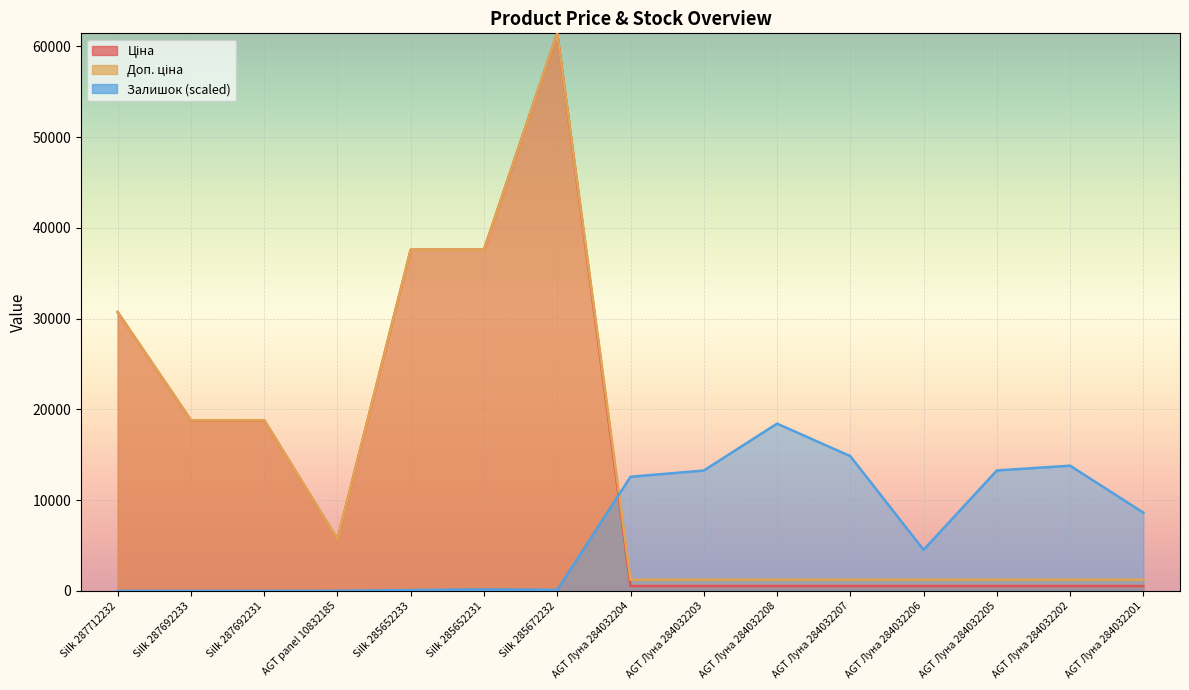

How many interior local peaks does the Ціна series have?

1